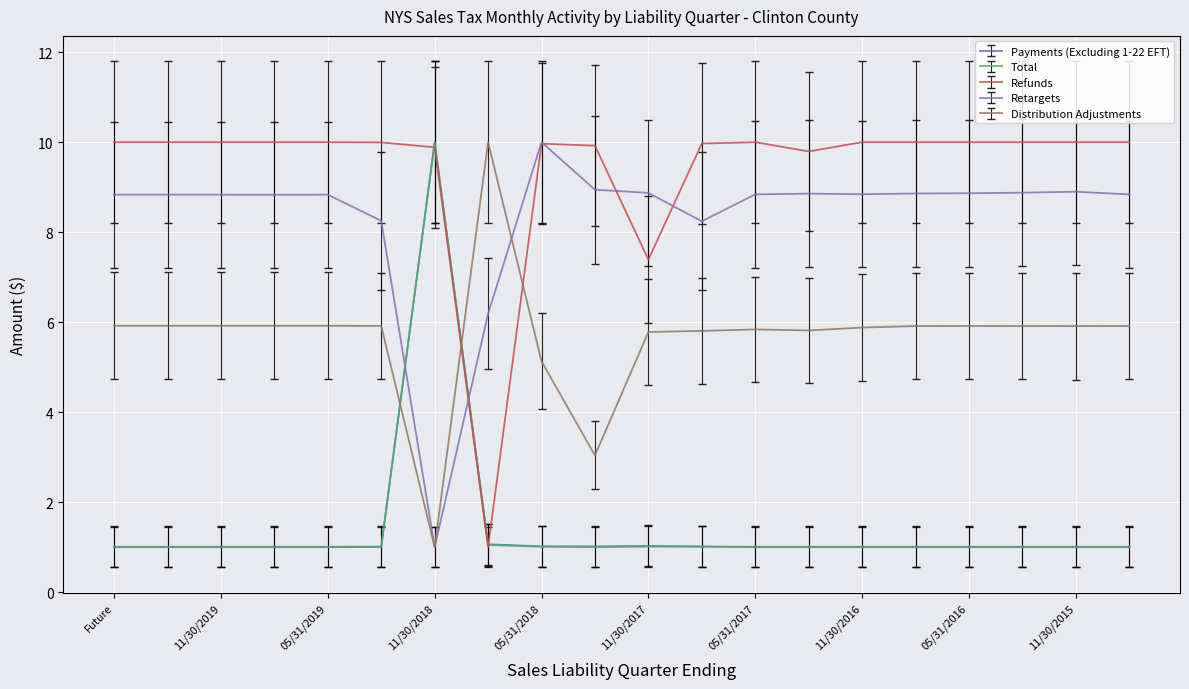

True or false: Payments (Excluding 1-22 EFT) and Retargets cross at least once.

True